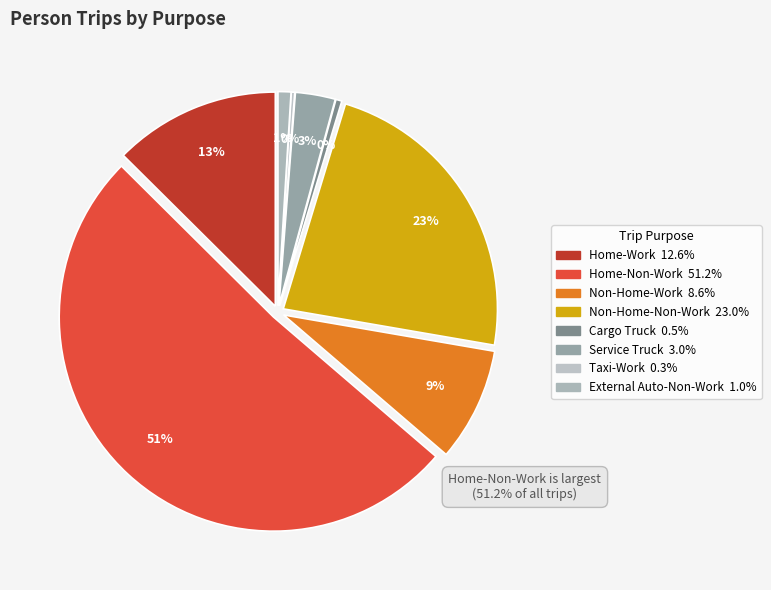

True or false: Home-Work accounts for 2% of the total.

False